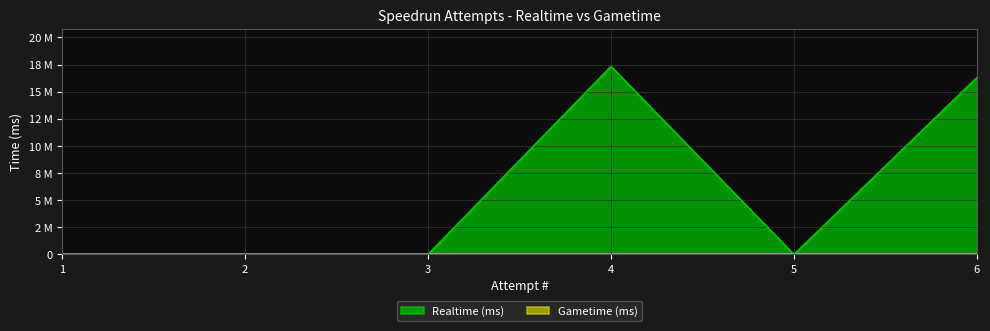

Does the chart display data point markers on the line(s)?

No